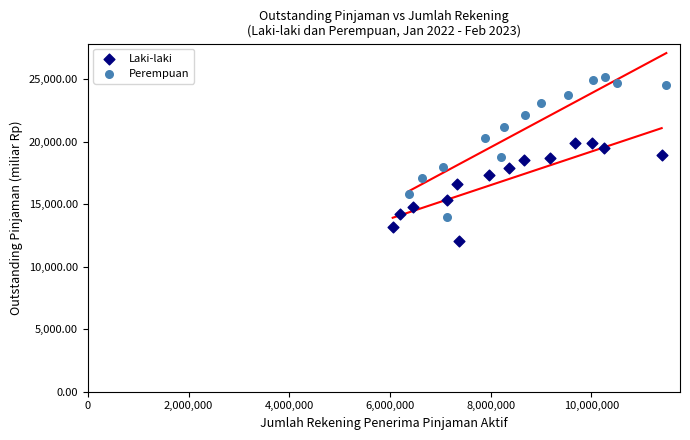

Which series reaches the minimum Y coordinate?

Laki-laki